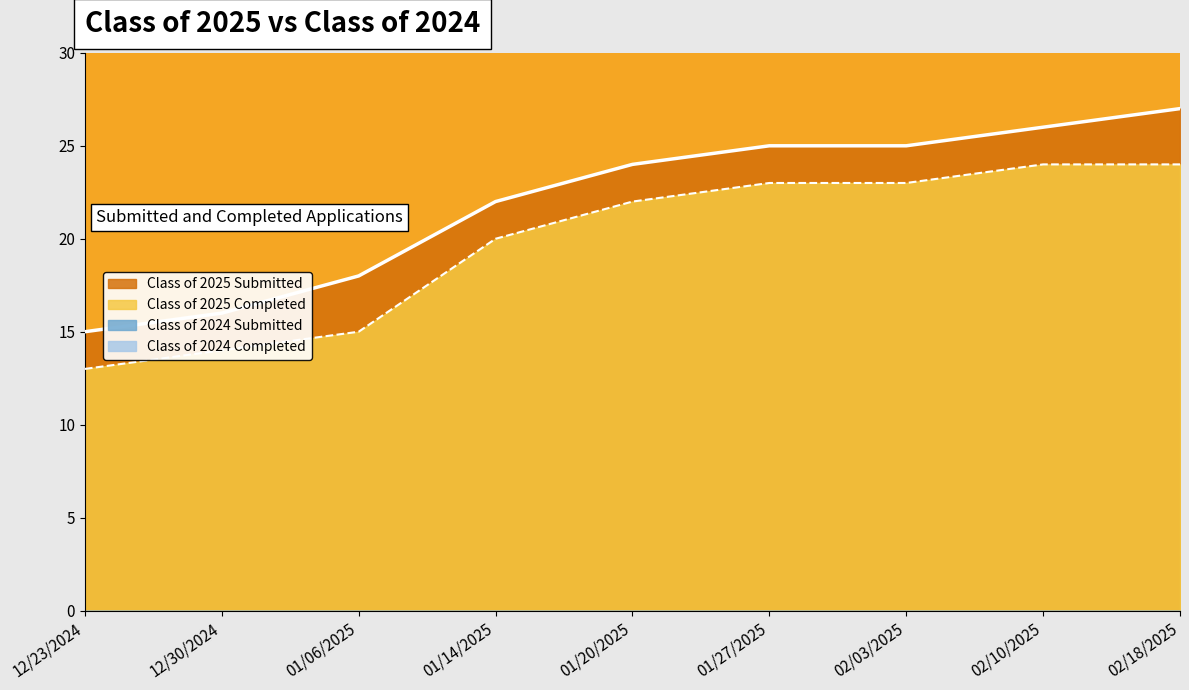

Reading left to right, what are all the values shown in this chart?

Class of 2025 Submitted: 12/23/2024=15	12/30/2024=16	01/06/2025=18	01/14/2025=22	01/20/2025=24	01/27/2025=25	02/03/2025=25	02/10/2025=26	02/18/2025=27
Class of 2025 Completed: 12/23/2024=13	12/30/2024=14	01/06/2025=15	01/14/2025=20	01/20/2025=22	01/27/2025=23	02/03/2025=23	02/10/2025=24	02/18/2025=24